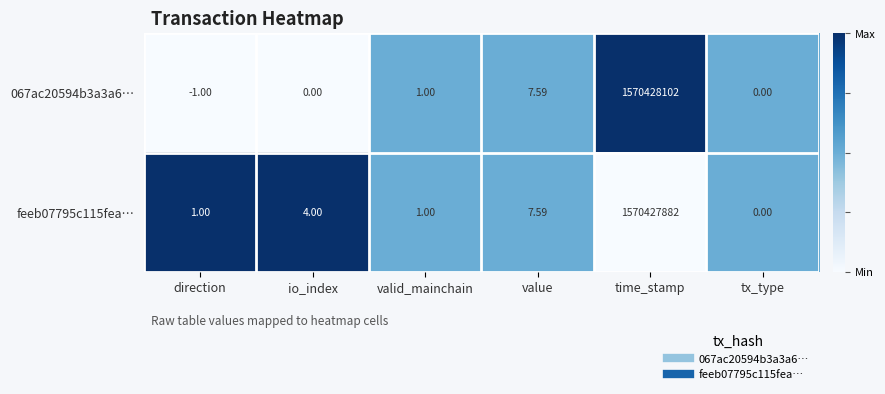

Is the value of feeb07795c115fea… at direction greater than the value of 067ac20594b3a3a6… at tx_type?

Yes